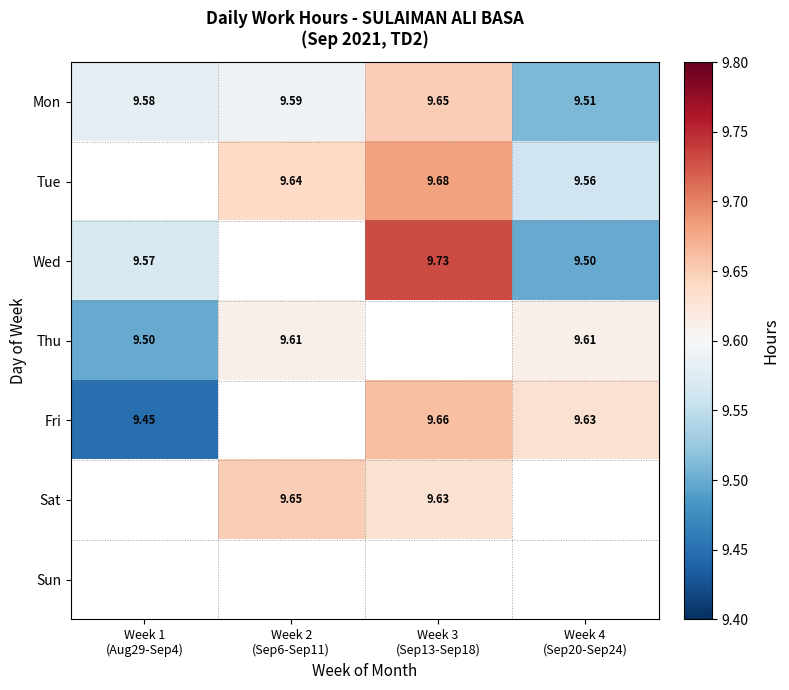

Between Week 2
(Sep6-Sep11) and Week 4
(Sep20-Sep24), which is larger?

Week 2
(Sep6-Sep11)